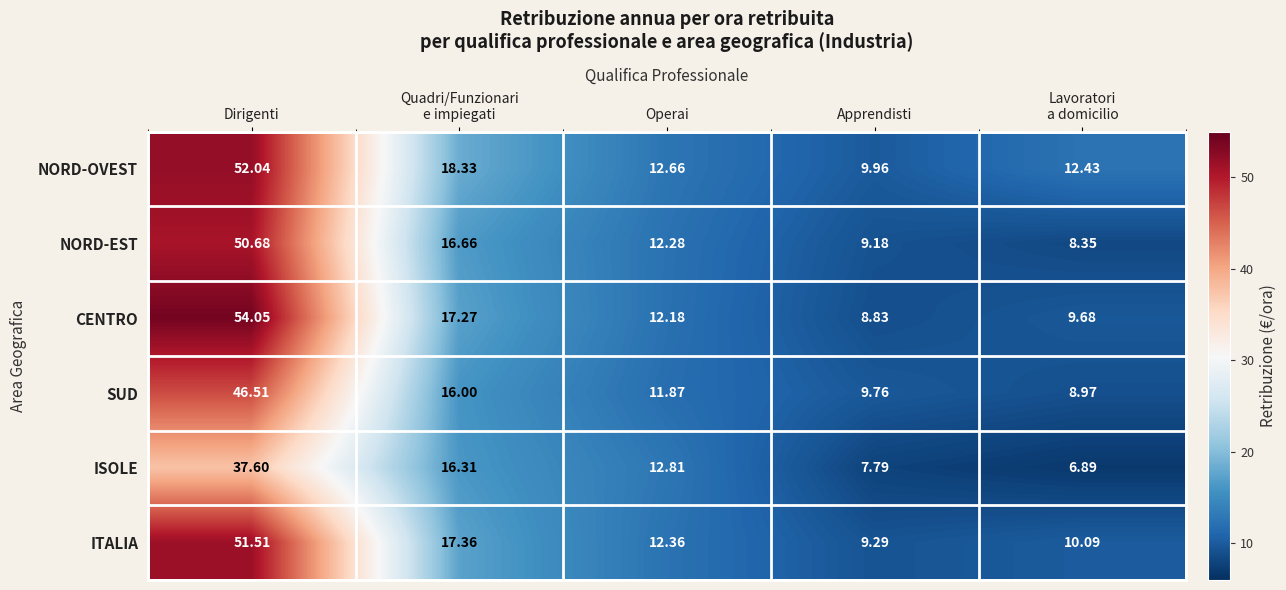

What is the difference between the highest and lowest values at Apprendisti?

2.2